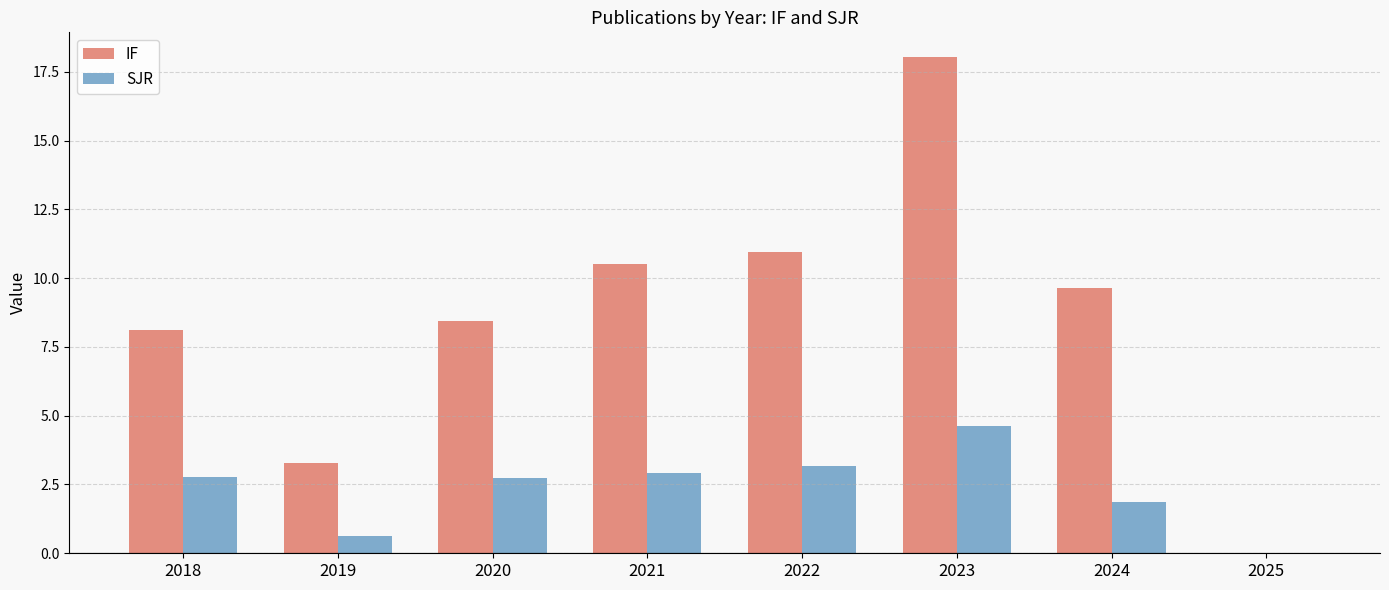

Is the value of SJR at 2023 greater than the value of IF at 2022?

No